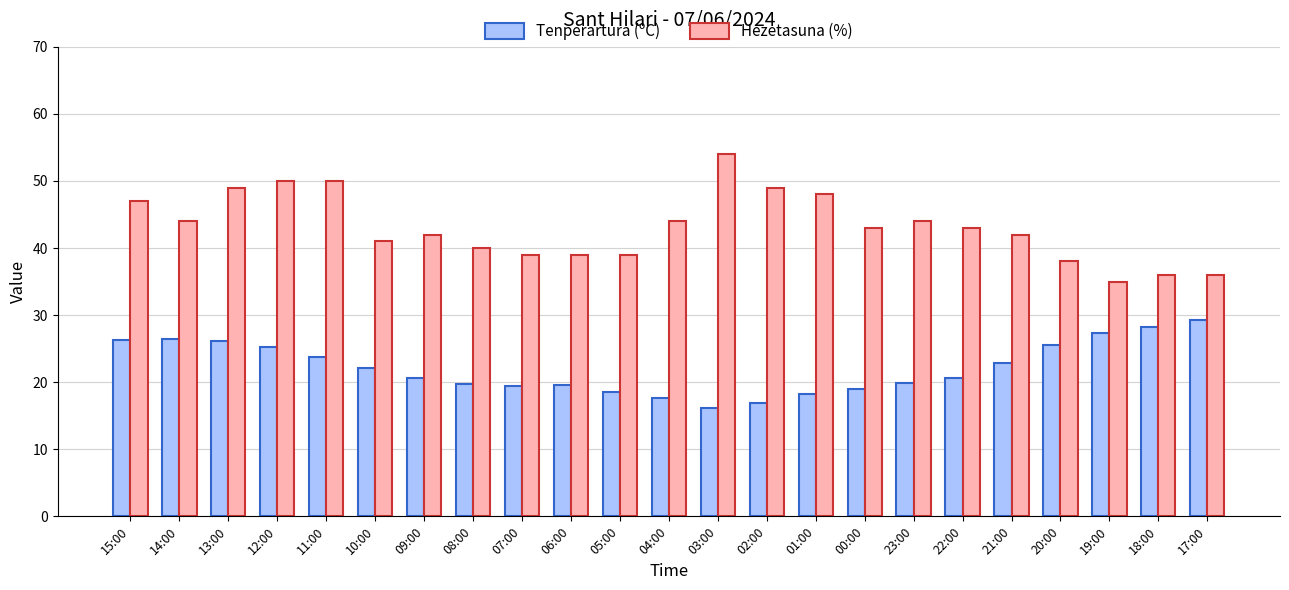

What is the label of the 21st bar from the left?

19:00